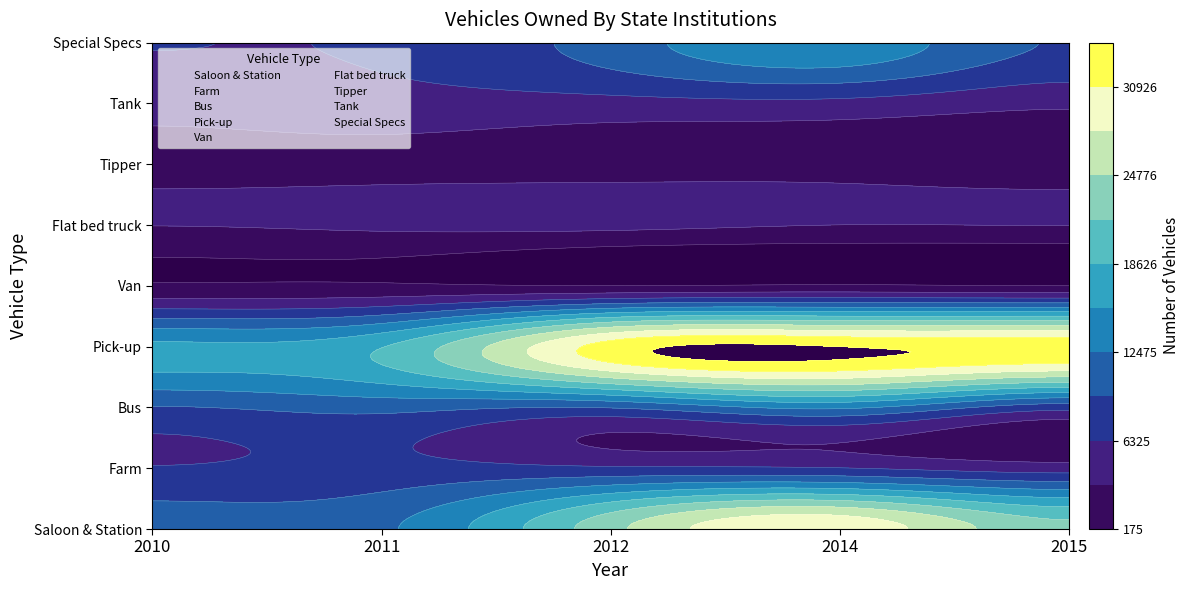

What is the average value of the Van series?

436